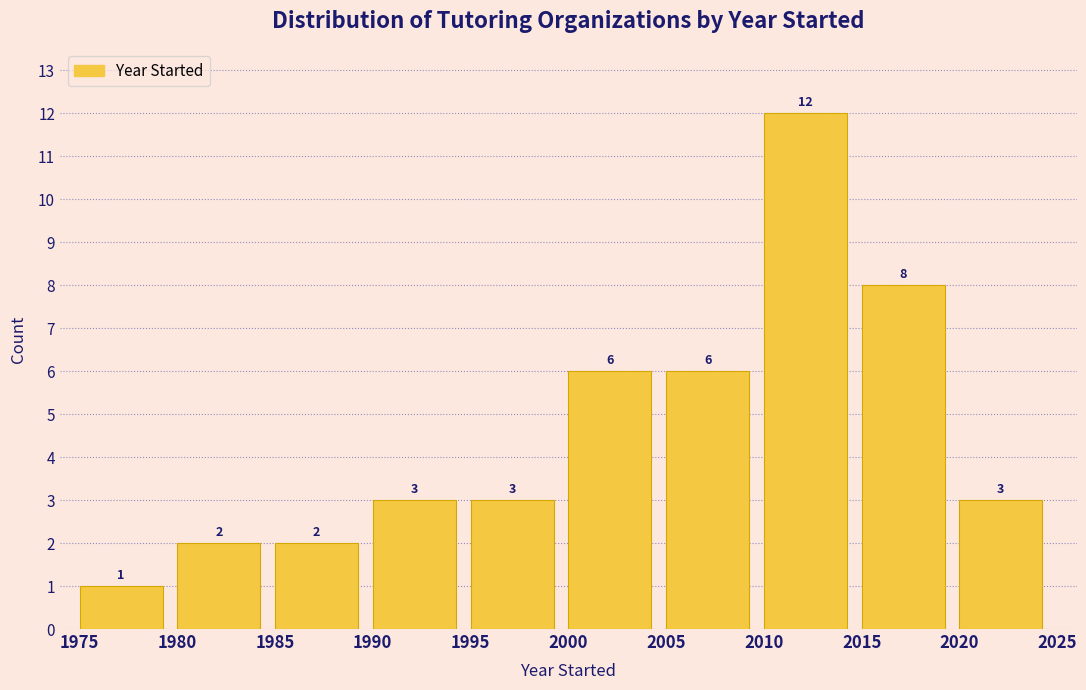

How tall is the bar that spans 1980 to 1985 on the x-axis?

2